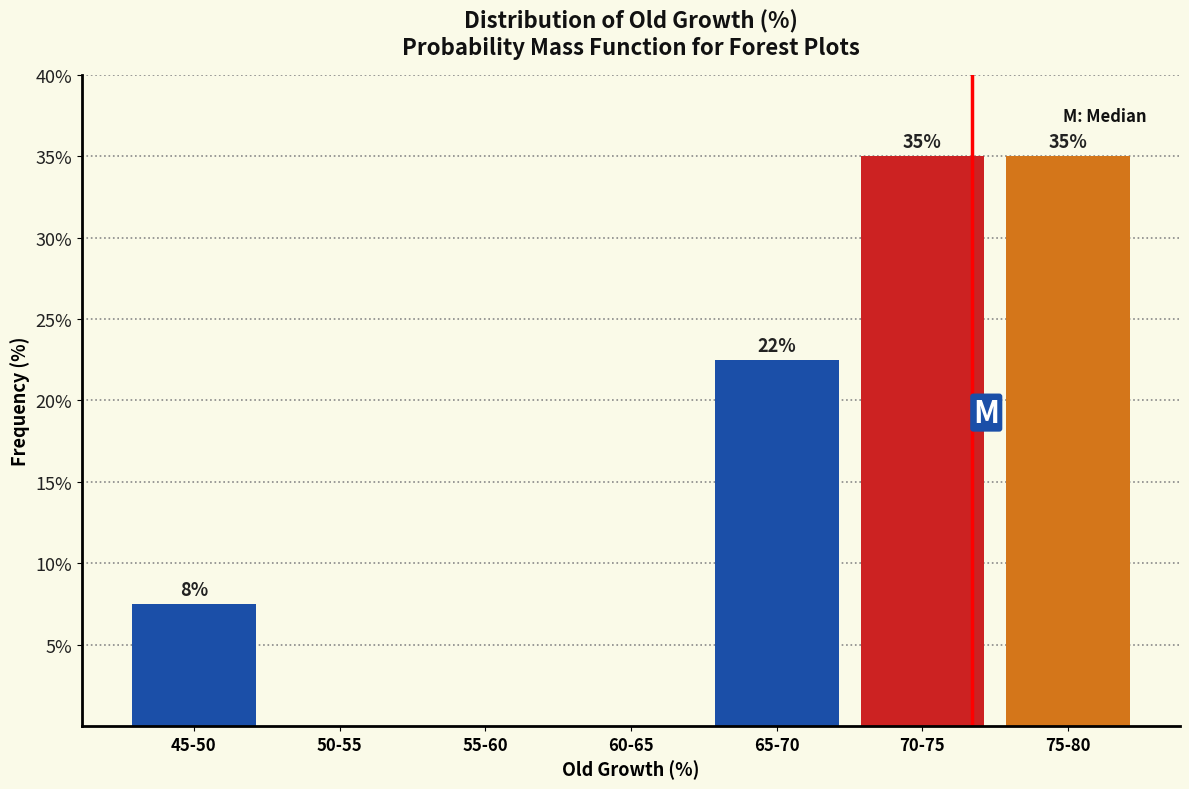

What is the greatest value displayed?

35.0